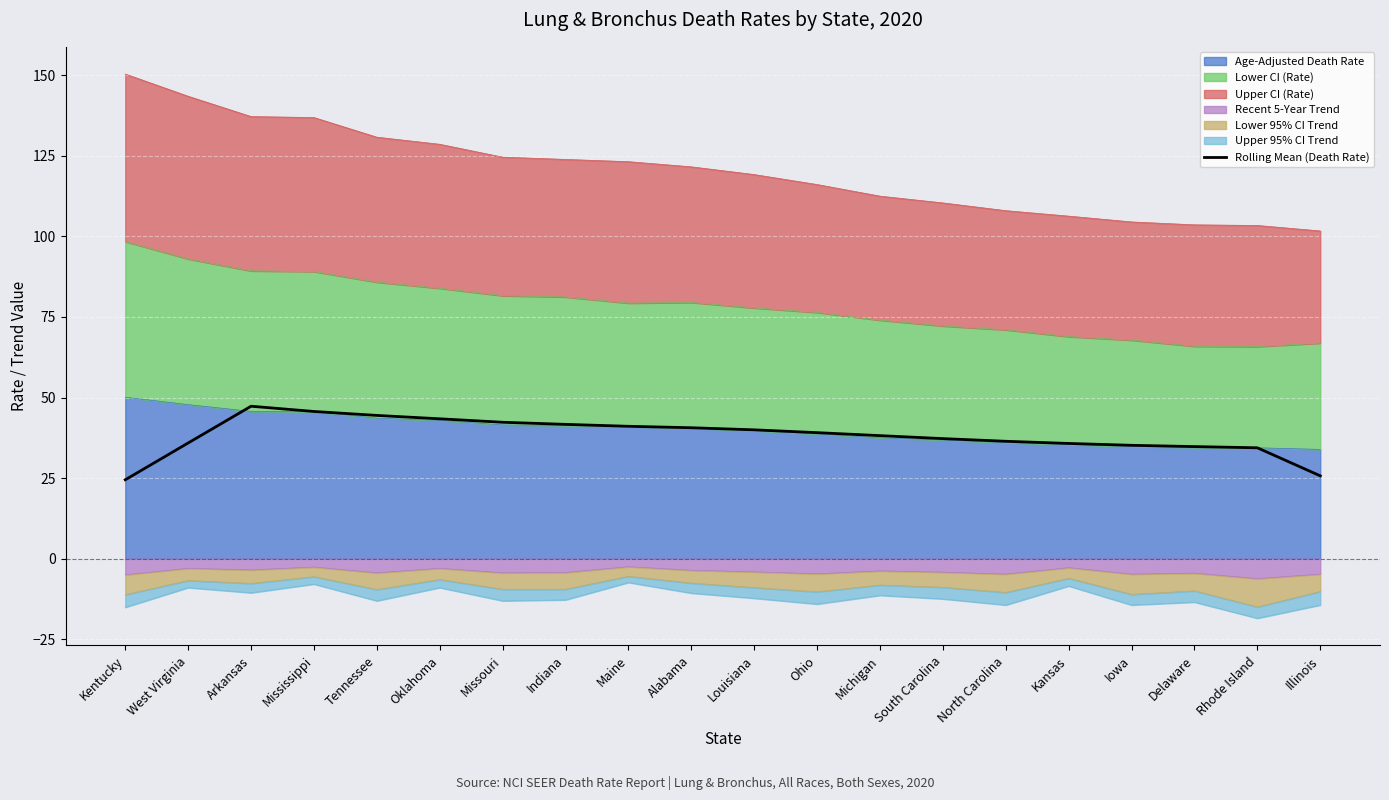

Reading left to right, extract all data points from this chart.

Kentucky=24.5	West Virginia=35.9	Arkansas=47.3	Mississippi=45.7	Tennessee=44.5	Oklahoma=43.4	Missouri=42.3	Indiana=41.7	Maine=41.1	Alabama=40.6	Louisiana=40.0	Ohio=39.1	Michigan=38.2	South Carolina=37.2	North Carolina=36.4	Kansas=35.8	Iowa=35.2	Delaware=34.8	Rhode Island=34.4	Illinois=25.7